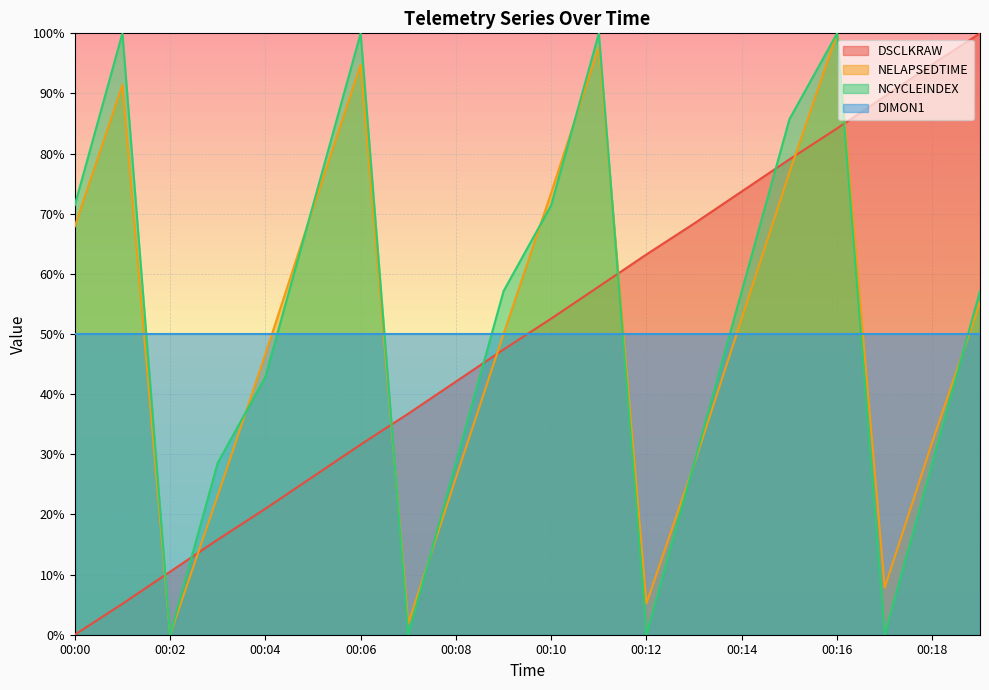

What is the sum of all NCYCLEINDEX values?

1028.6